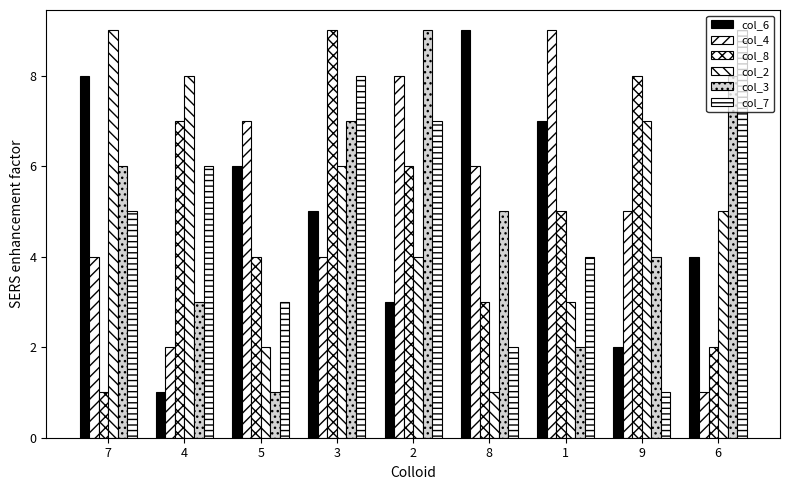

The col_6 series shows 8 at 7. True or false?

True